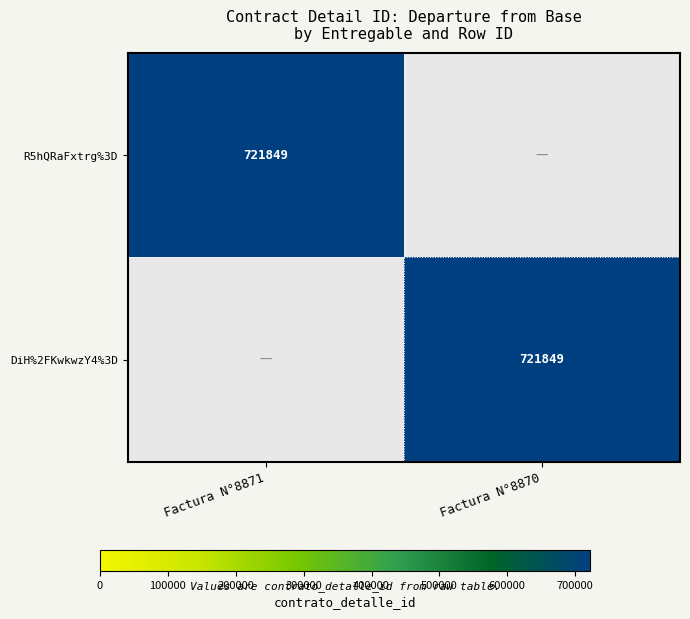

The DiH%2FKwkwzY4%3D series shows 1018872 at Factura N°8870. True or false?

False